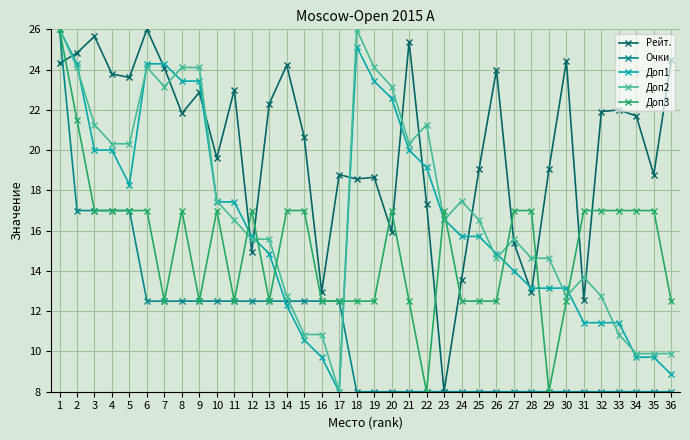

What is the value of the Очки point at the 1st from the left?

26.0